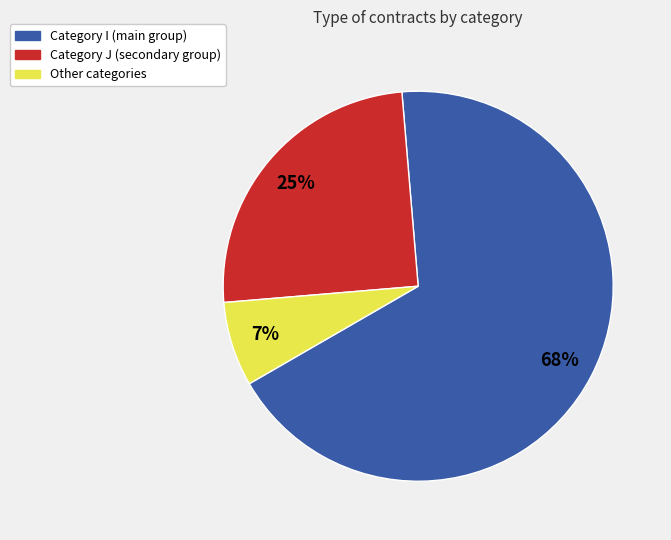

Is there any slice that represents more than half of the pie?

Yes